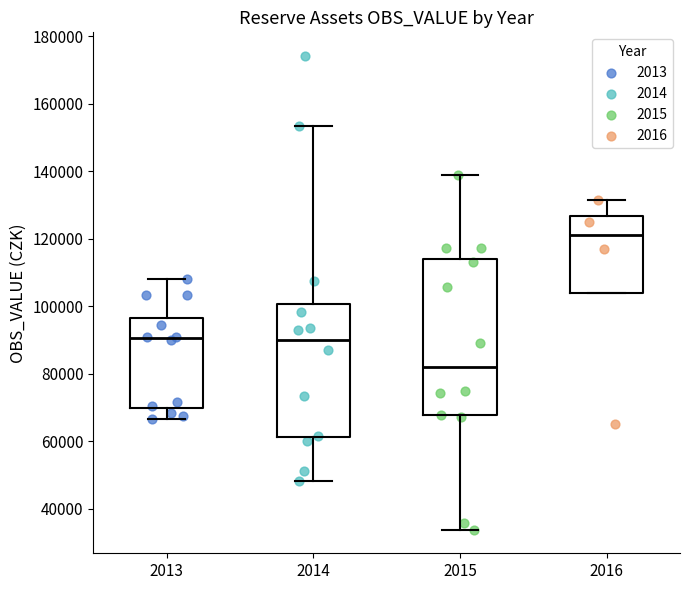

Which box is the tallest, from its lower edge to its upper edge?

2015